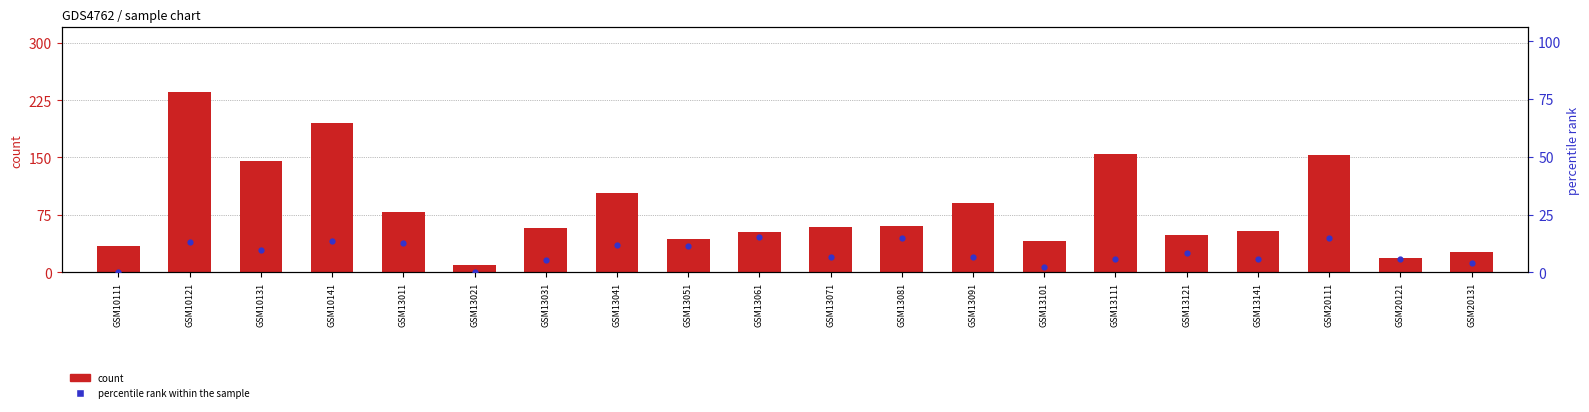

Which series reaches the maximum Y coordinate?

count